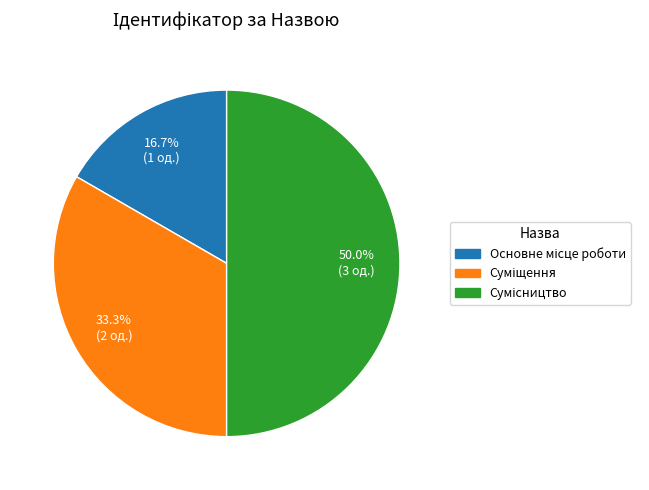

To the nearest percent, what portion does Суміщення represent?

33%